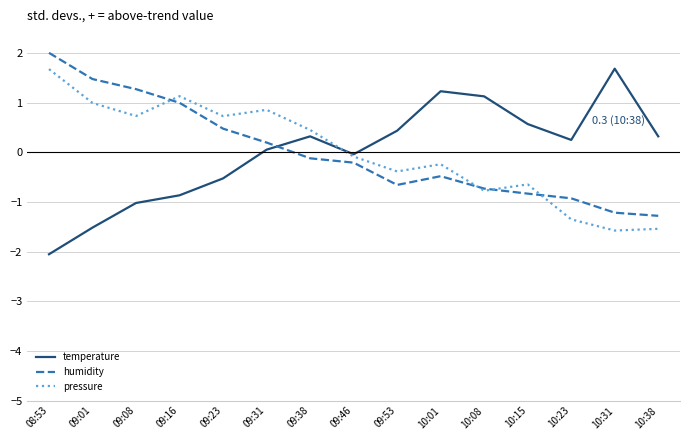

Is it true that temperature equals 0.3 at 10:38?

True